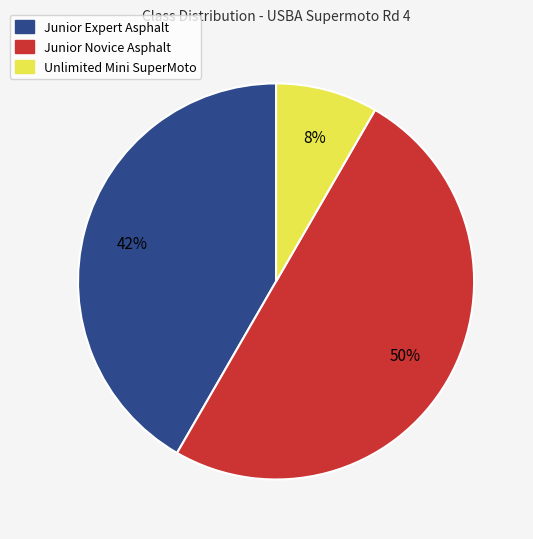

Does Unlimited Mini SuperMoto represent more than half of the total?

No